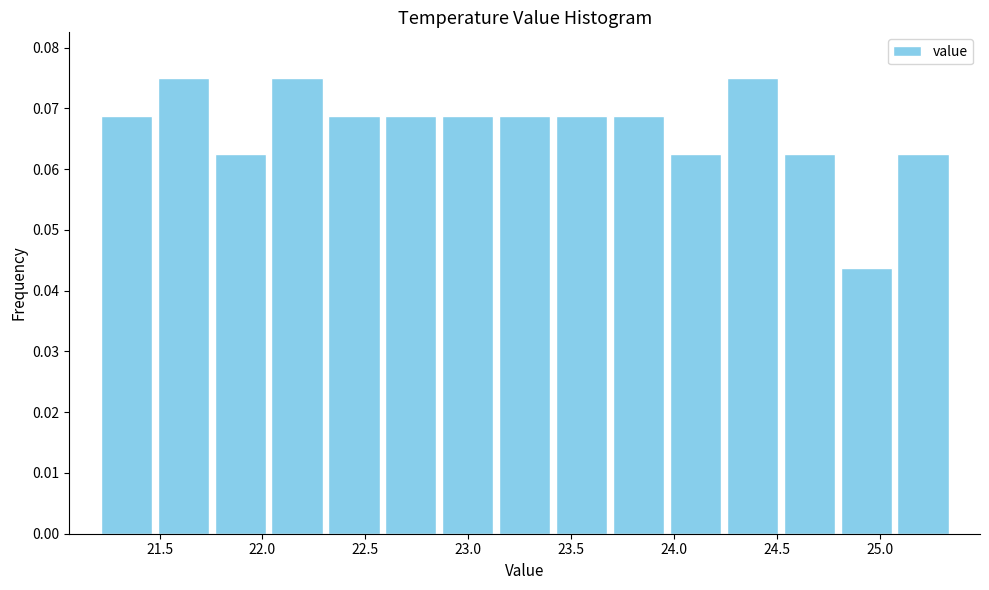

Reading left to right, list every bar in this chart as the range it spans on the x-axis followed by its height. Neither the bar edges nor the heights are printed on the chart, so give them approximately, as read against the axes.

21.20 to 21.50: 0.069
21.50 to 21.75: 0.075
21.75 to 22.05: 0.063
22.05 to 22.30: 0.075
22.30 to 22.60: 0.069
22.60 to 22.85: 0.069
22.85 to 23.15: 0.069
23.15 to 23.40: 0.069
23.40 to 23.70: 0.069
23.70 to 23.95: 0.069
23.95 to 24.25: 0.063
24.25 to 24.50: 0.075
24.50 to 24.80: 0.063
24.80 to 25.05: 0.044
25.05 to 25.35: 0.063